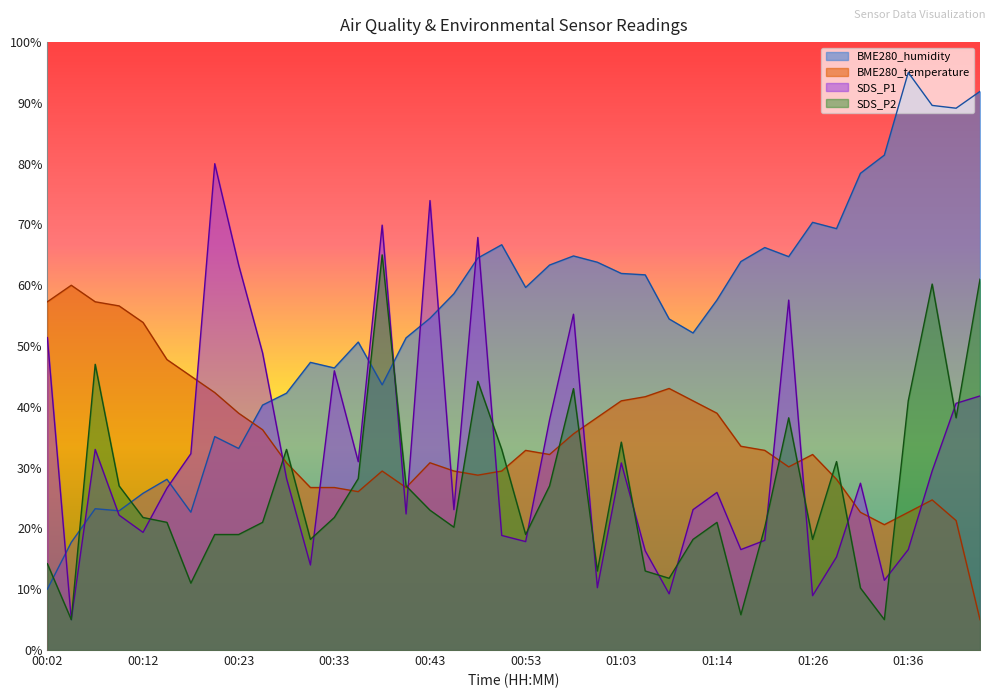

True or false: BME280_humidity and BME280_temperature intersect in this chart.

True